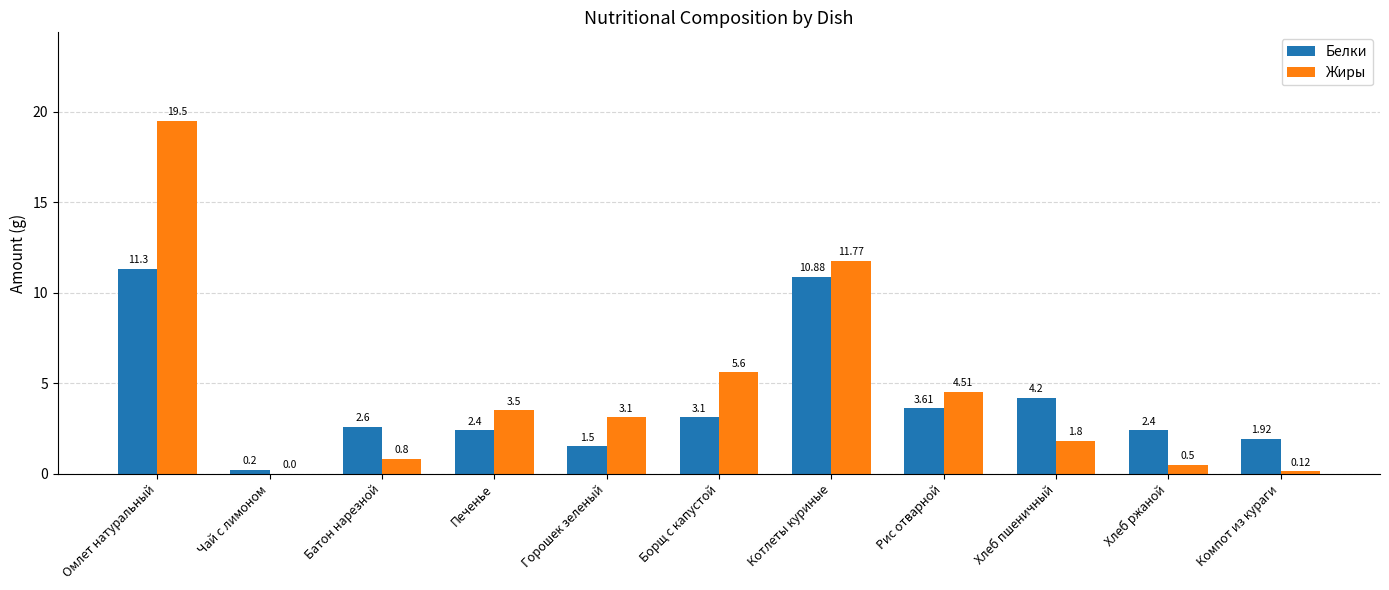

The value of Жиры at Горошек зеленый is 4.7. True or false?

False